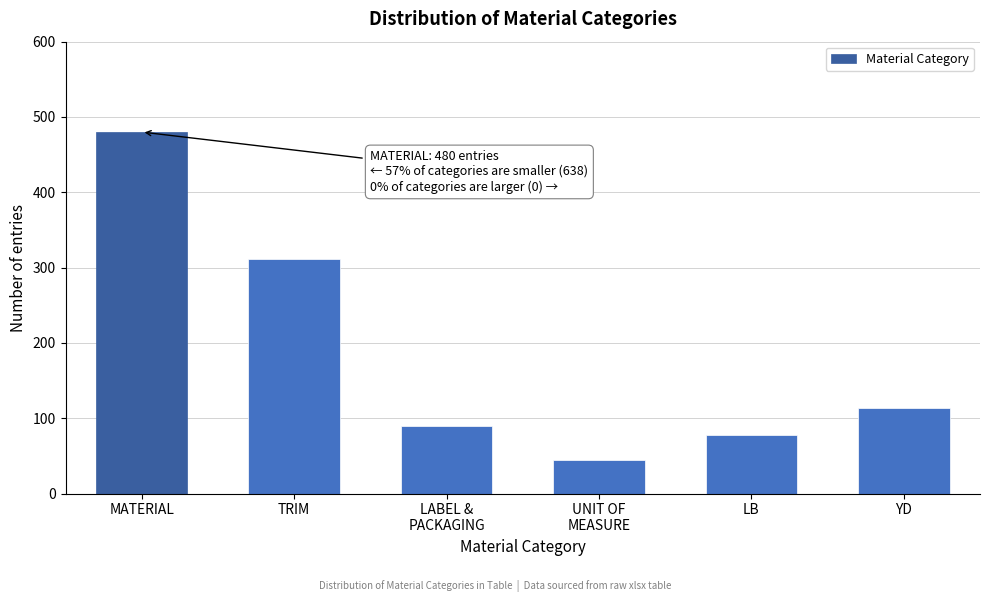

Reading right to left, extract all data points from this chart.

114	78	45	89	312	480